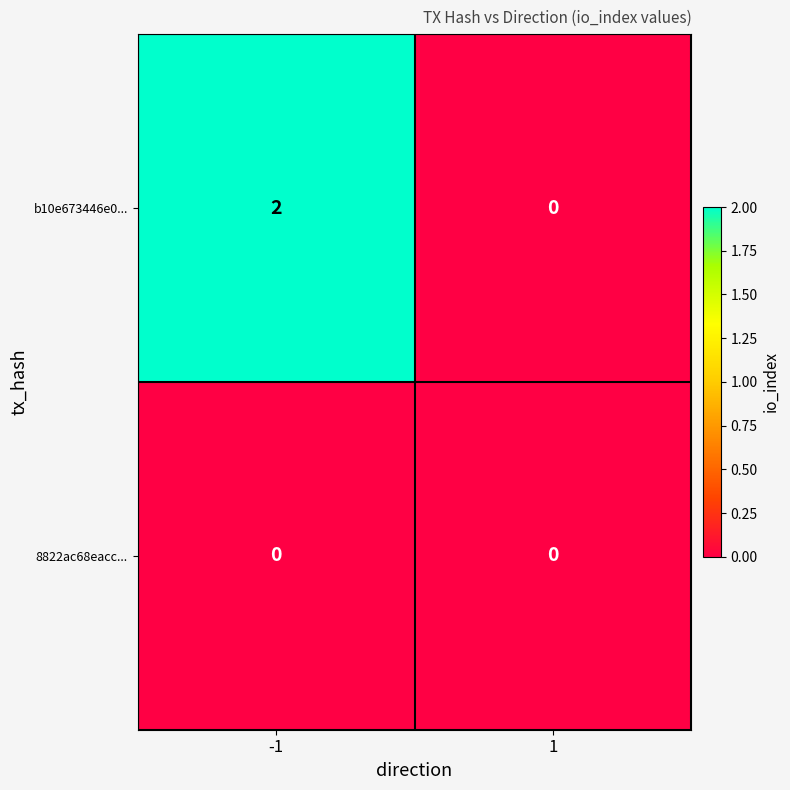

Reading left to right, extract all data points from this chart.

b10e673446e0...: 2	0
8822ac68eacc...: 0	0